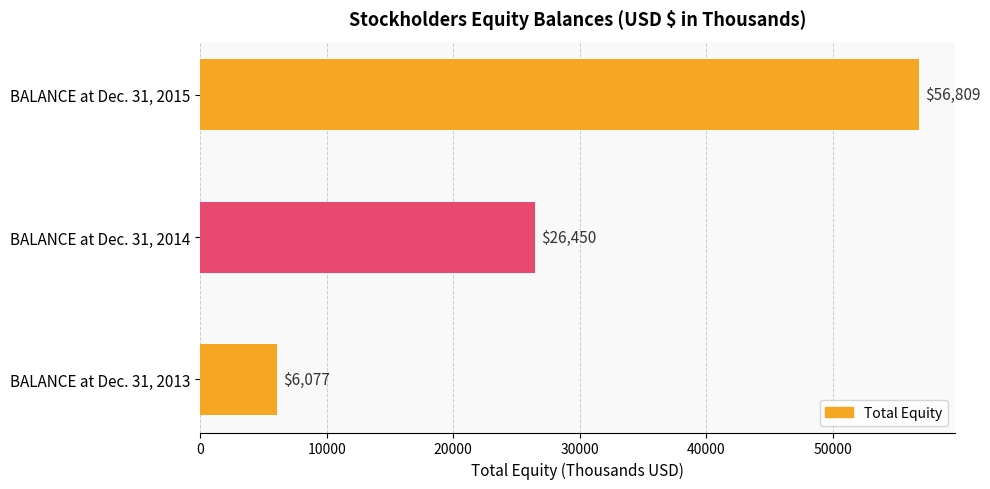

List the labels in order of value, smallest first.

BALANCE at Dec. 31, 2013, BALANCE at Dec. 31, 2014, BALANCE at Dec. 31, 2015